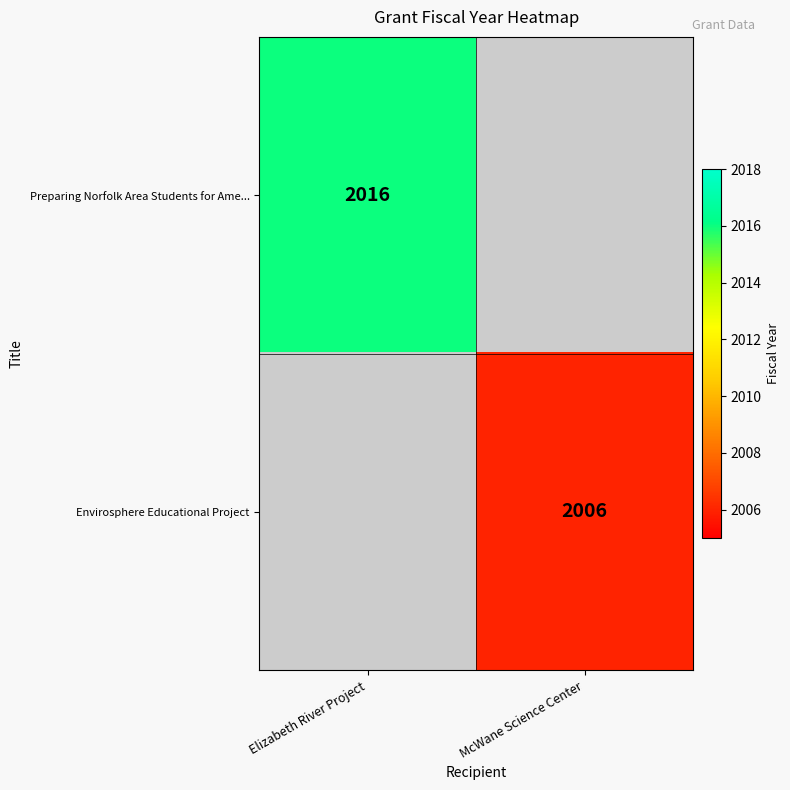

At how many categories does at least one series exceed 2007?

1